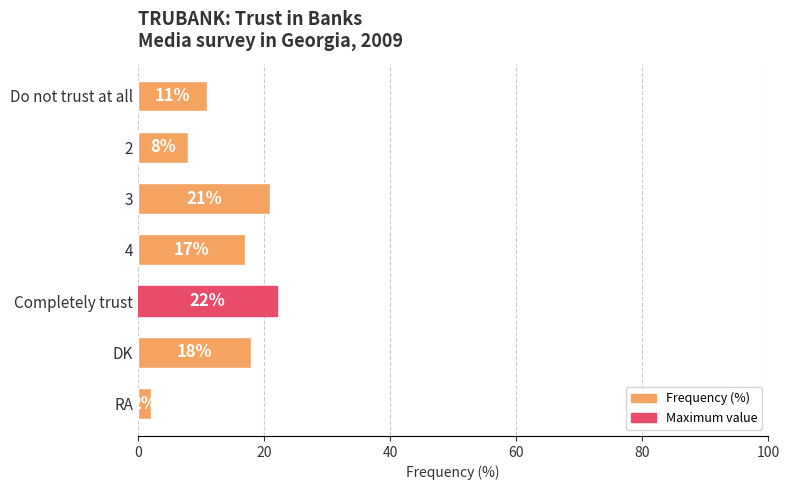

List the labels in order of value, largest first.

Completely trust, 3, DK, 4, Do not trust at all, 2, RA